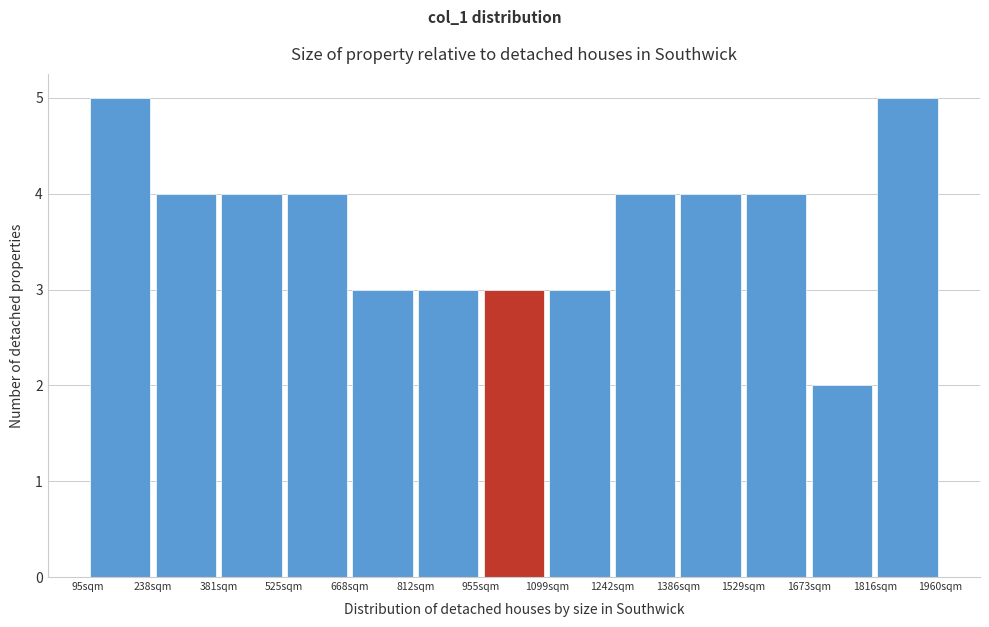

Reading left to right, list every bar in this chart as the range it spans on the x-axis followed by its height. Neither the bar edges nor the heights are printed on the chart, so give them approximately, as read against the axes.

100 to 240: 5
240 to 380: 4
380 to 520: 4
520 to 660: 4
660 to 820: 3
820 to 960: 3
960 to 1100: 3
1100 to 1240: 3
1240 to 1380: 4
1380 to 1520: 4
1520 to 1680: 4
1680 to 1820: 2
1820 to 1960: 5